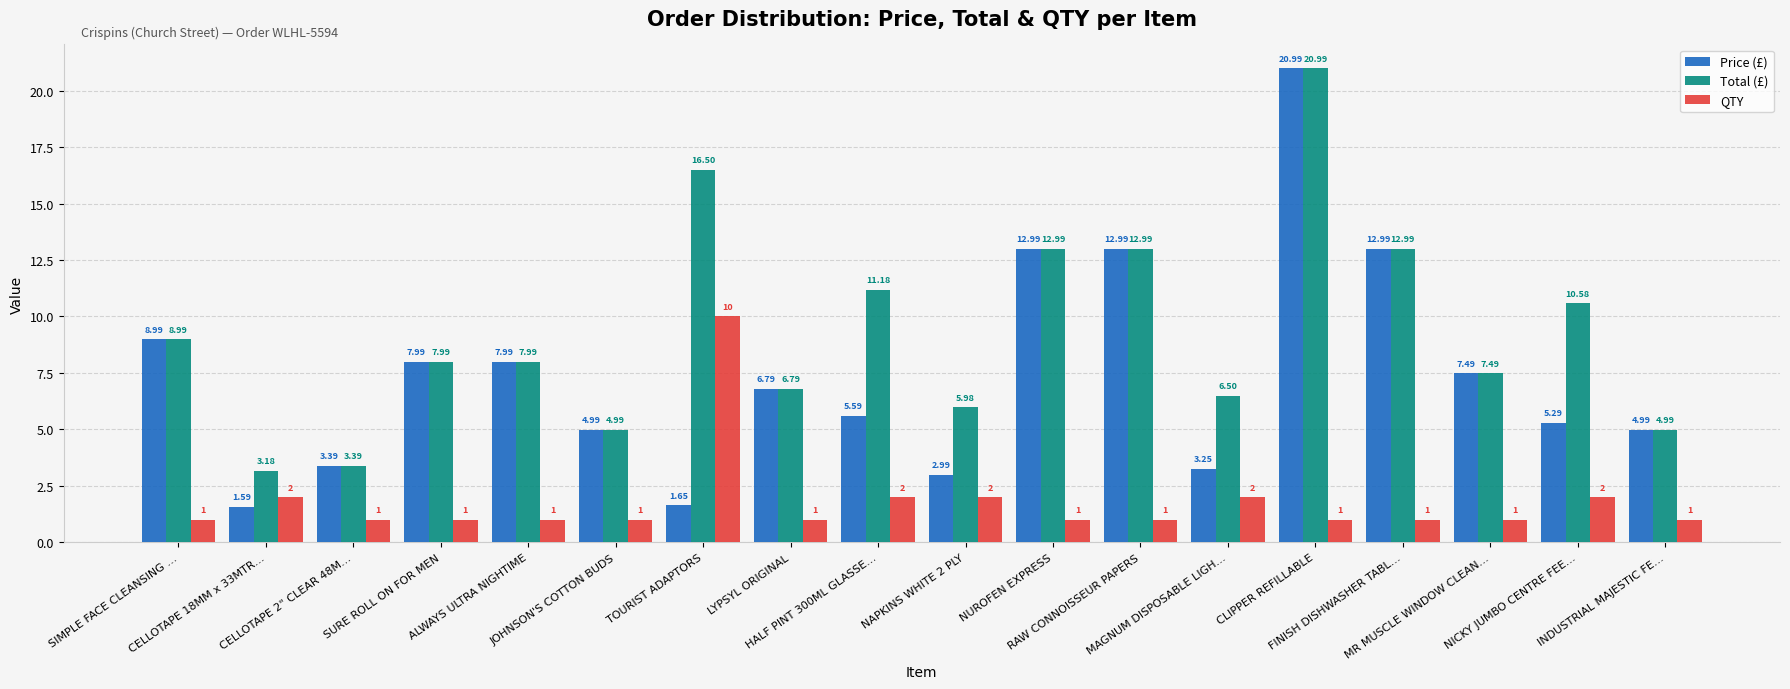

What is the sum of the QTY values at FINISH DISHWASHER TABL… and ALWAYS ULTRA NIGHTIME?

2.0